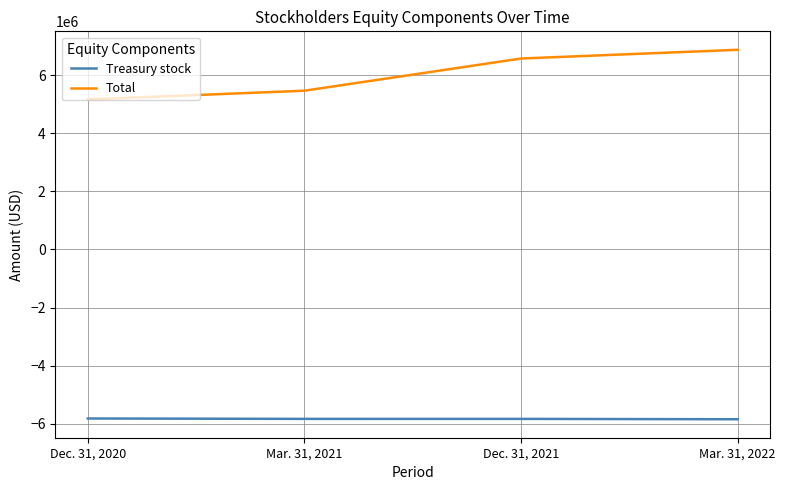

True or false: Total and Treasury stock intersect in this chart.

False